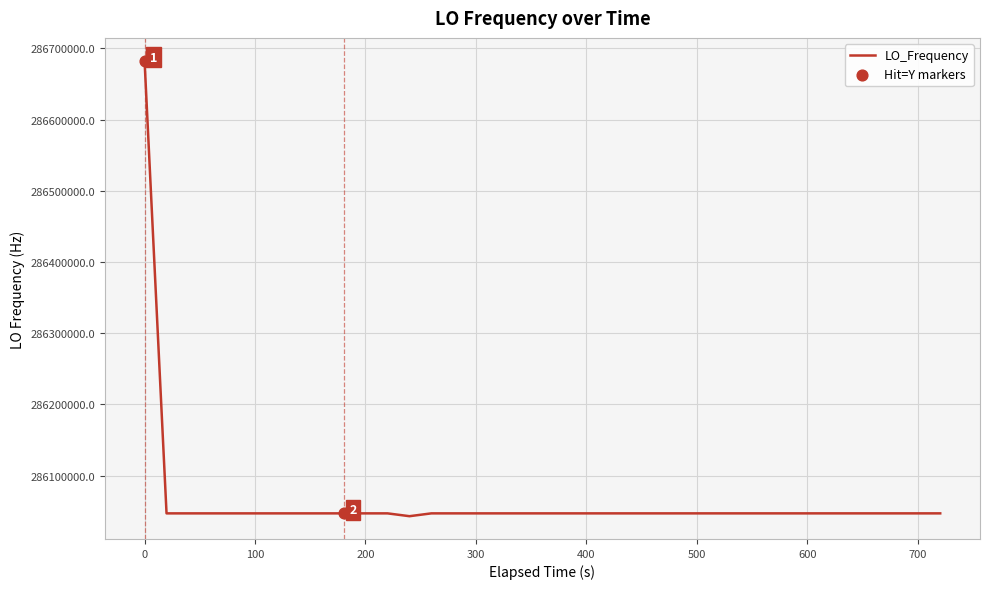

What is the minimum value shown in the chart?

286043033.6